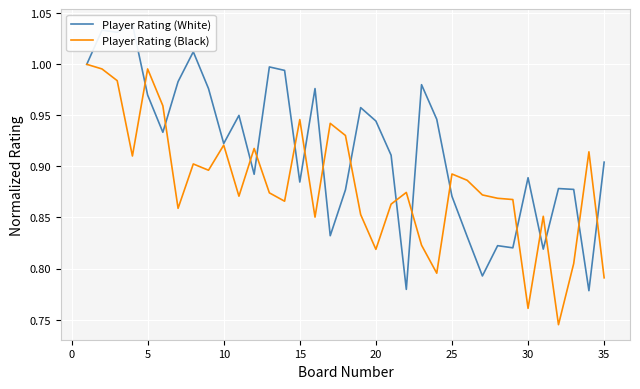

What is the highest value of the Player Rating (White) series?

1.0